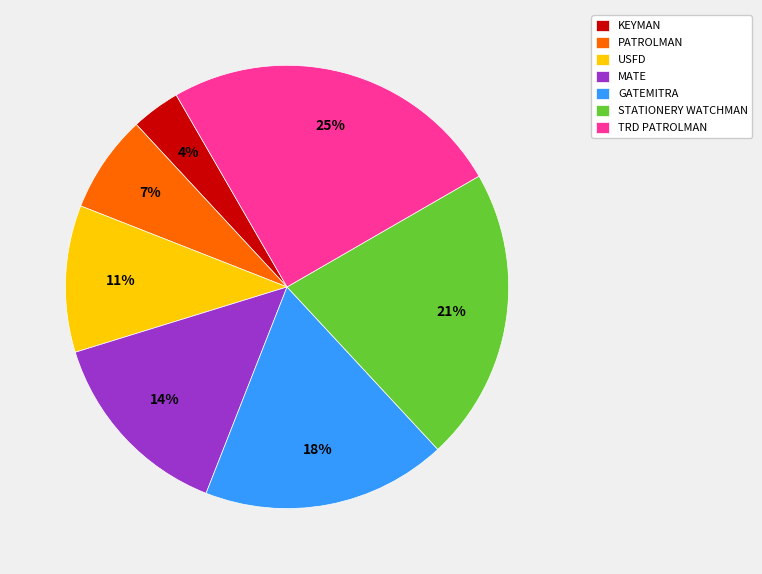

Does TRD PATROLMAN represent more than half of the total?

No